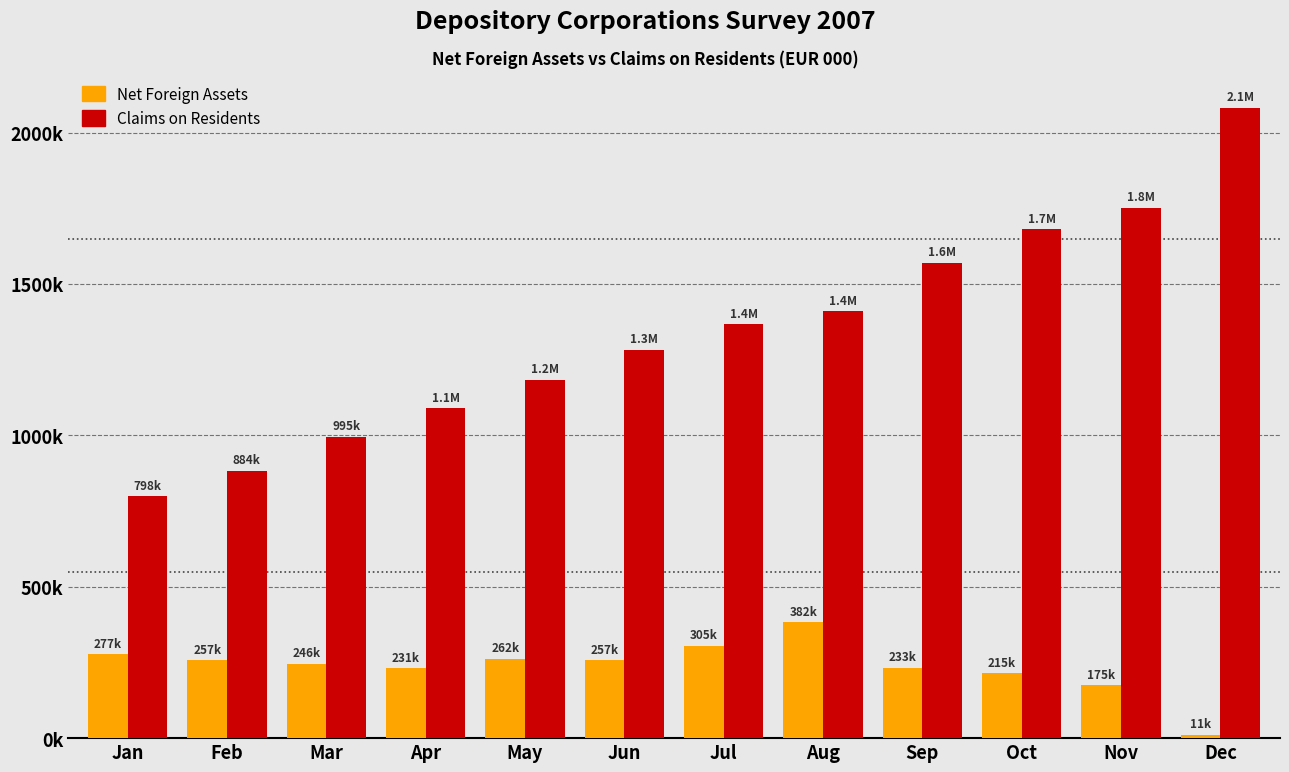

Does the chart contain stacked bars?

No